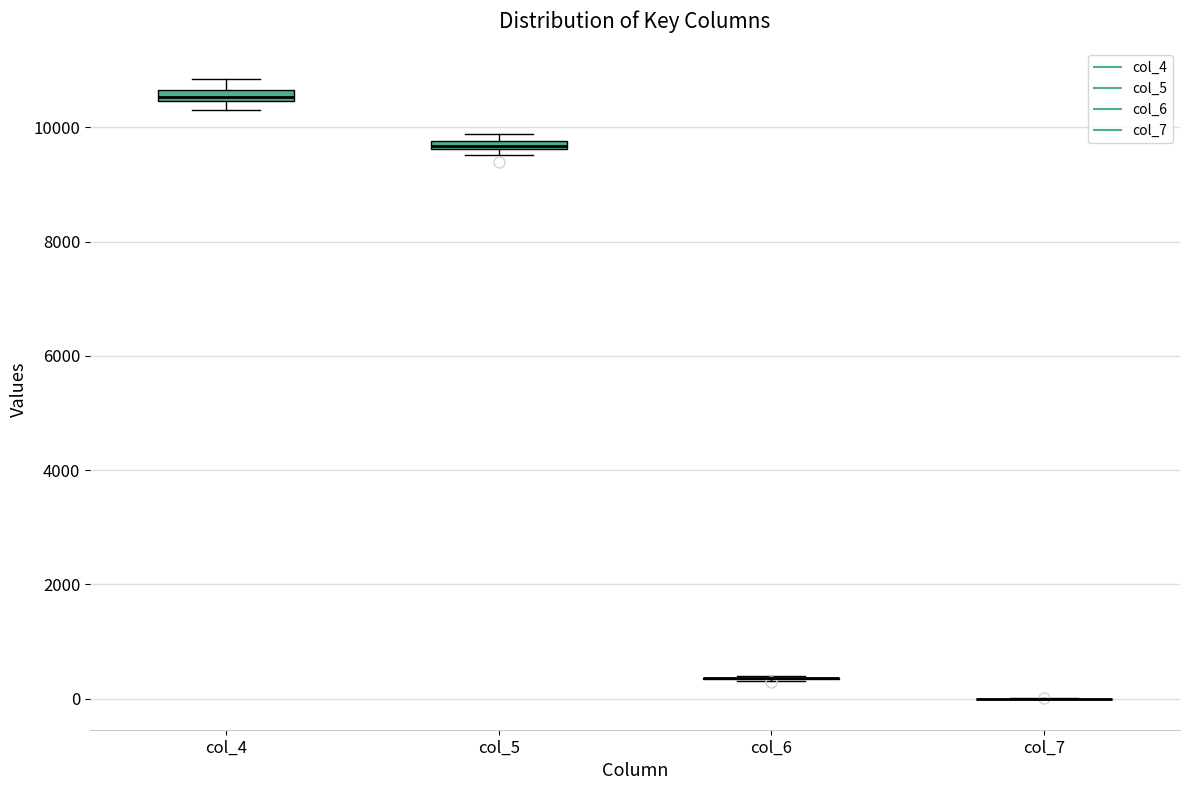

Where is the upper edge of the box for col_4 on the y-axis? The values are not printed on the chart, so give them approximately, as read against the axis.

10600